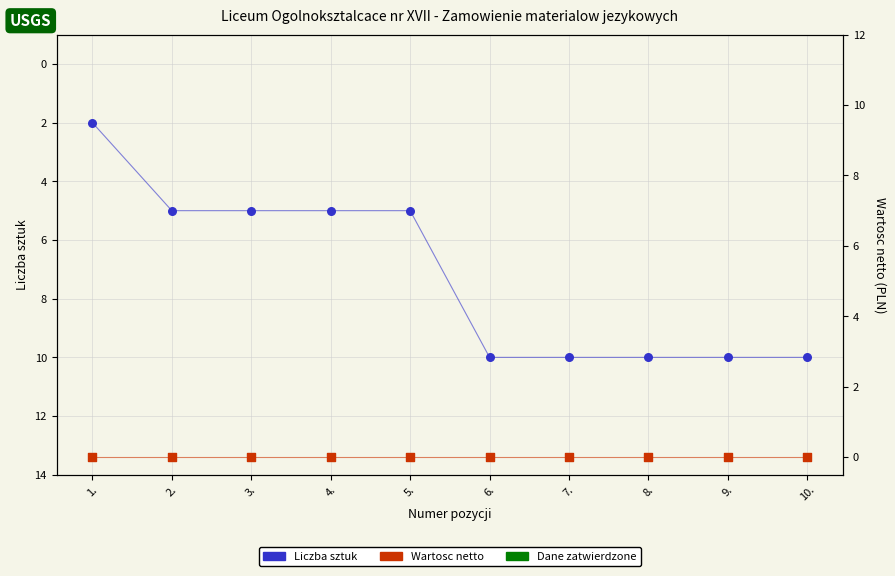

At how many categories does at least one series exceed 4?

9